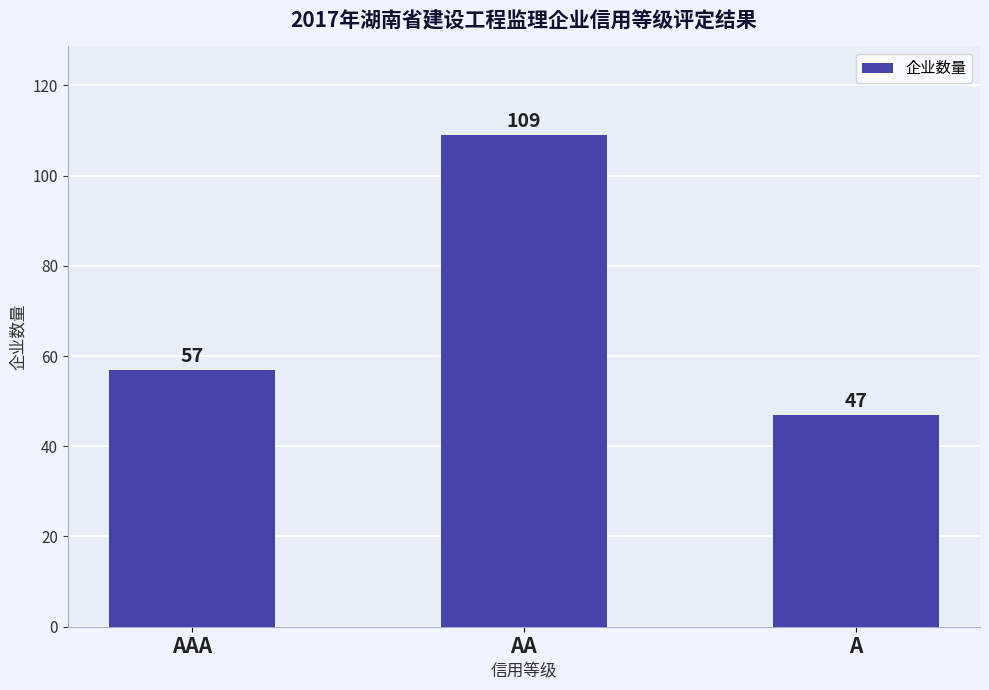

The chart shows a value of 47 at A. True or false?

True